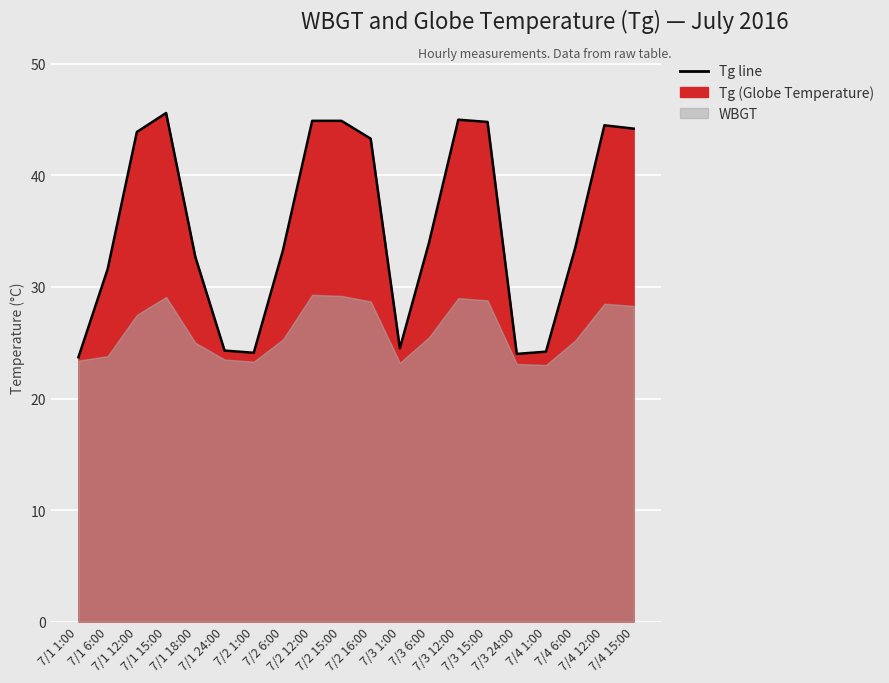

Reading left to right, extract all data points from this chart.

7/1 1:00=23.7	7/1 6:00=31.6	7/1 12:00=43.9	7/1 15:00=45.6	7/1 18:00=32.7	7/1 24:00=24.3	7/2 1:00=24.1	7/2 6:00=33.3	7/2 12:00=44.9	7/2 15:00=44.9	7/2 16:00=43.3	7/3 1:00=24.5	7/3 6:00=34.0	7/3 12:00=45.0	7/3 15:00=44.8	7/3 24:00=24.0	7/4 1:00=24.2	7/4 6:00=33.5	7/4 12:00=44.5	7/4 15:00=44.2